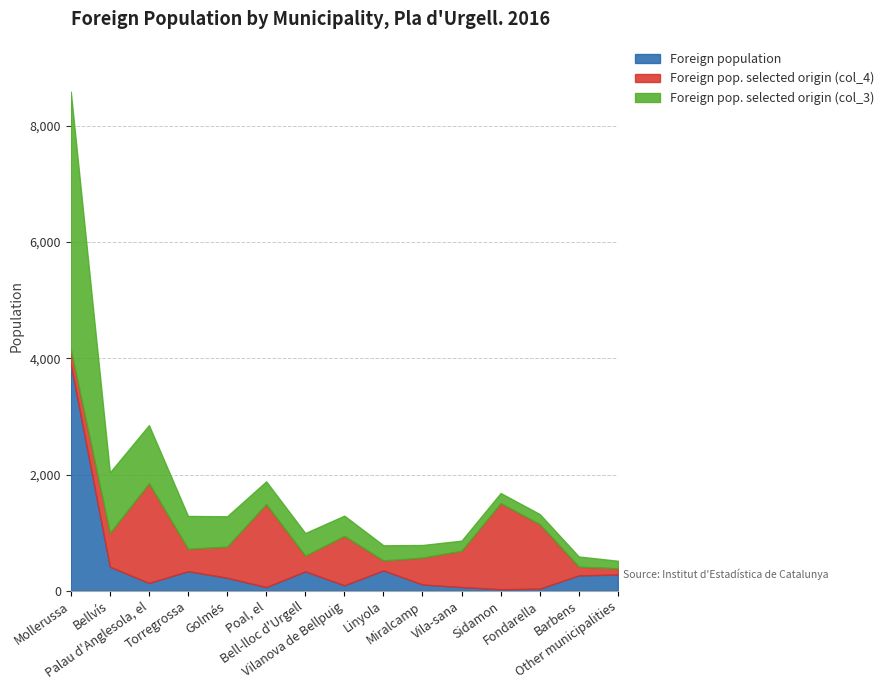

Reading left to right, extract all data points from this chart.

Foreign population: Mollerussa=3892	Bellvís=414	Palau d'Anglesola, el=134	Torregrossa=337	Golmés=224	Poal, el=63	Bell-lloc d'Urgell=334	Vilanova de Bellpuig=94	Linyola=351	Miralcamp=108	Vila-sana=64	Sidamon=27	Fondarella=36	Barbens=265	Other municipalities=280
Foreign pop. selected origin (col_4): Mollerussa=262	Bellvís=580	Palau d'Anglesola, el=1716	Torregrossa=386	Golmés=536	Poal, el=1429	Bell-lloc d'Urgell=269	Vilanova de Bellpuig=851	Linyola=171	Miralcamp=463	Vila-sana=625	Sidamon=1481	Fondarella=1111	Barbens=151	Other municipalities=107
Foreign pop. selected origin (col_3): Mollerussa=4435	Bellvís=1043	Palau d'Anglesola, el=1000	Torregrossa=565	Golmés=522	Poal, el=391	Bell-lloc d'Urgell=391	Vilanova de Bellpuig=348	Linyola=261	Miralcamp=217	Vila-sana=174	Sidamon=174	Fondarella=174	Barbens=174	Other municipalities=130